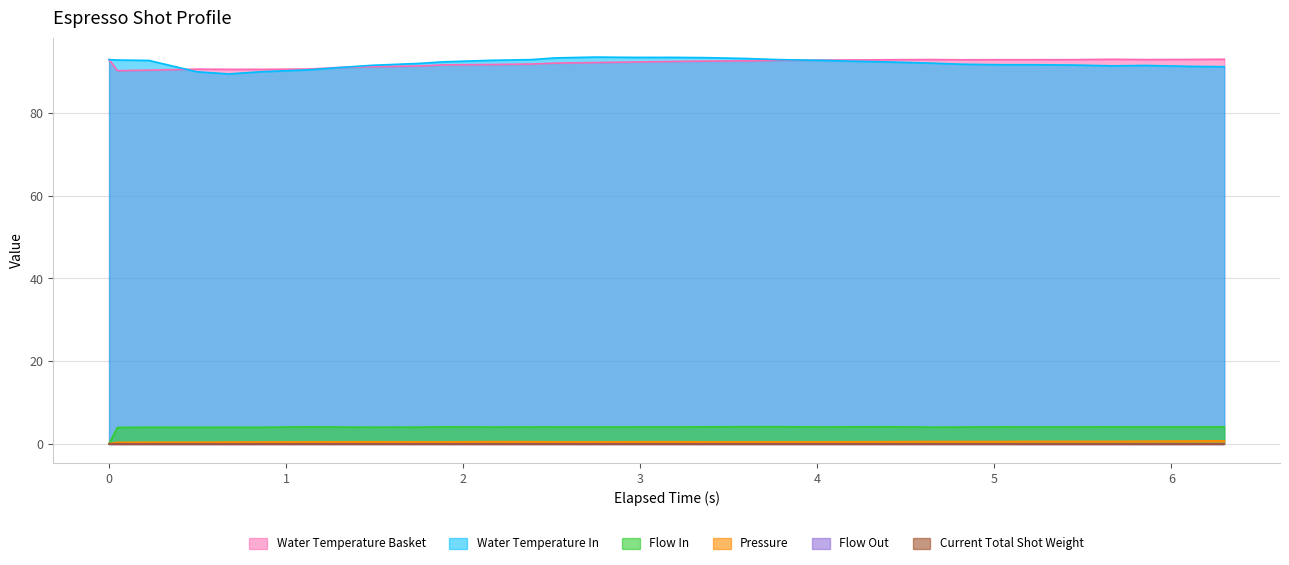

Does the chart have visible grid lines?

Yes